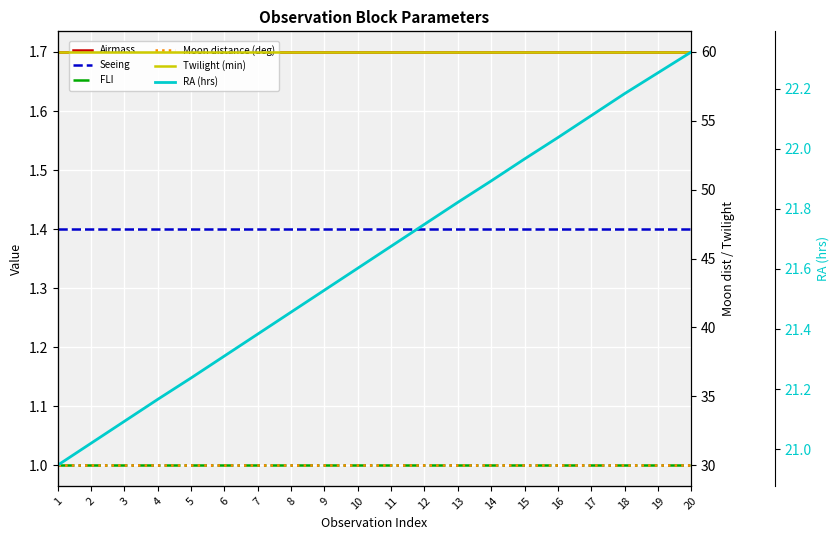

True or false: FLI and Twilight (min) cross at least once.

False